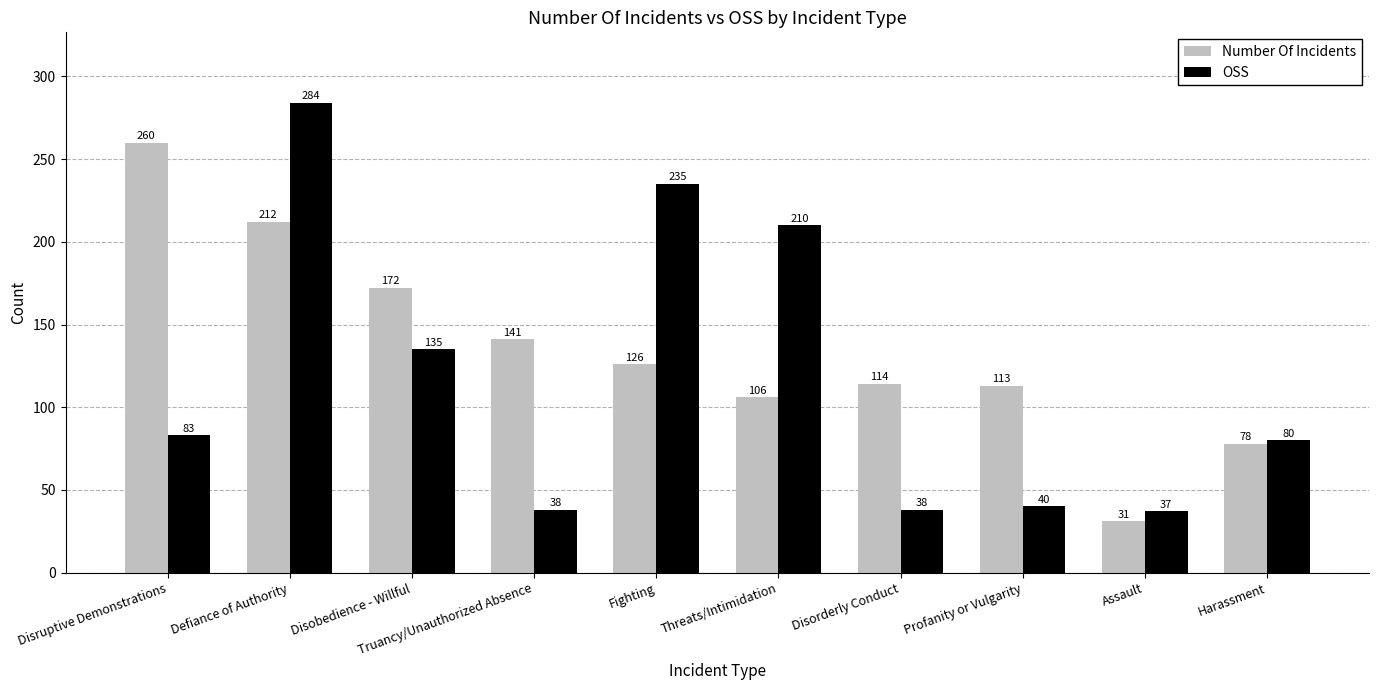

Reading left to right, extract all data points from this chart.

Number Of Incidents: 260	212	172	141	126	106	114	113	31	78
OSS: 83	284	135	38	235	210	38	40	37	80